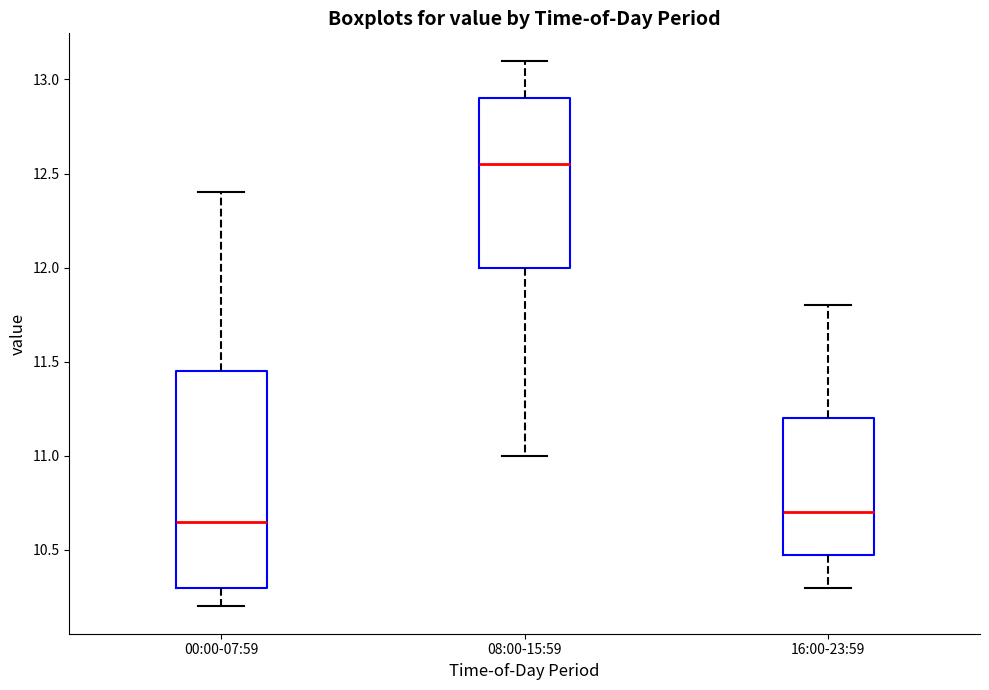

Reading left to right, read every box against the y-axis: the position of its median line, the range the box covers, and the ends of its whiskers. The values are not printed on the chart, so give them approximately, as read against the axis.

00:00-07:59: median 10.65, box 10.30 to 11.45, whiskers 10.20 to 12.40
08:00-15:59: median 12.55, box 12.00 to 12.90, whiskers 11.00 to 13.10
16:00-23:59: median 10.70, box 10.50 to 11.20, whiskers 10.30 to 11.80